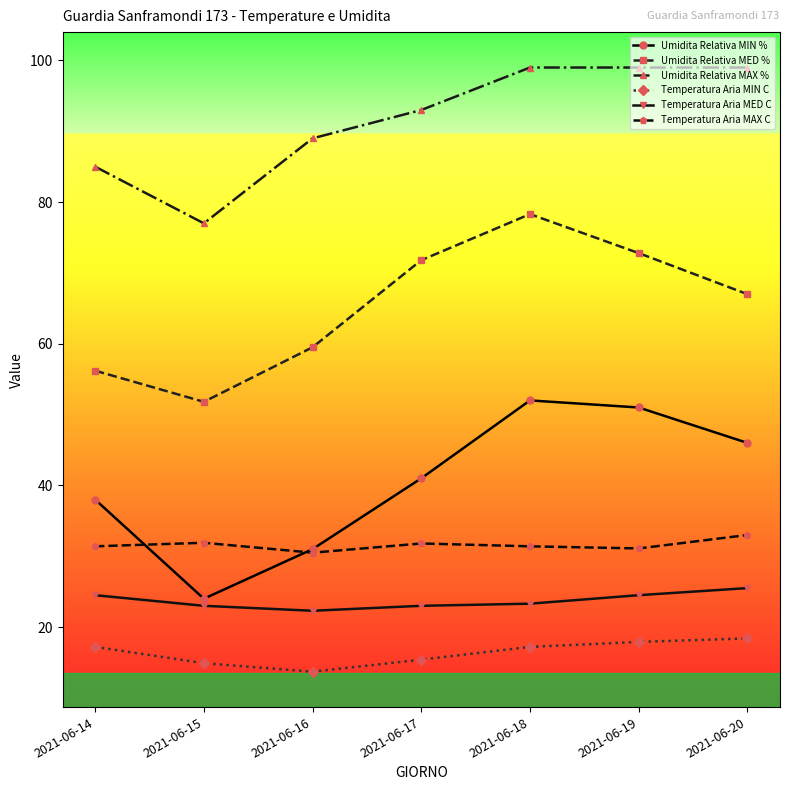

True or false: Temperatura Aria MAX C and Temperatura Aria MIN C cross at least once.

False